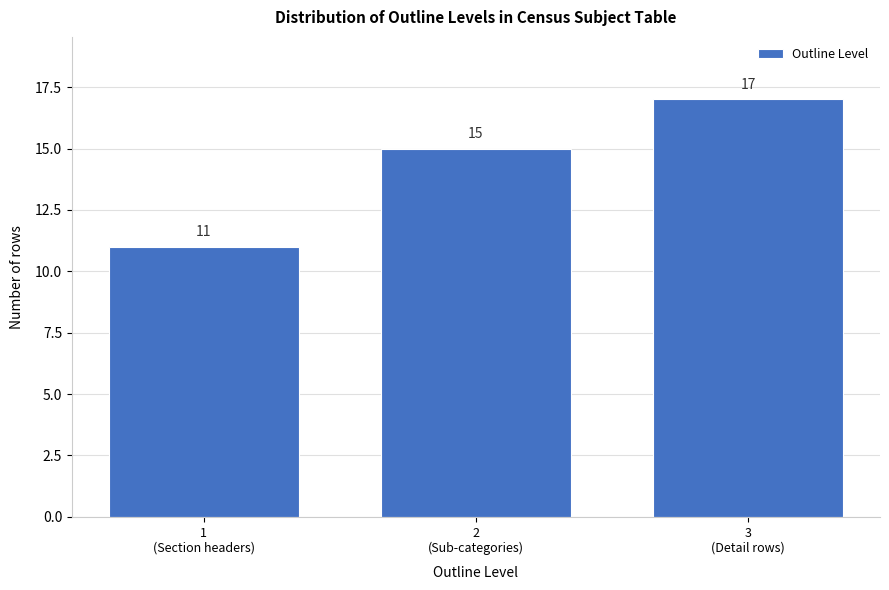

Reading right to left, transcribe all the data shown in this chart.

17	15	11